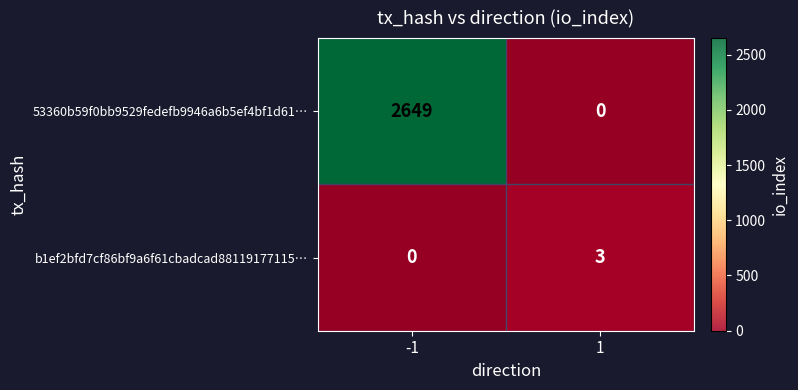

Which series has the largest range (max minus min)?

53360b59f0bb9529fedefb9946a6b5ef4bf1d61…